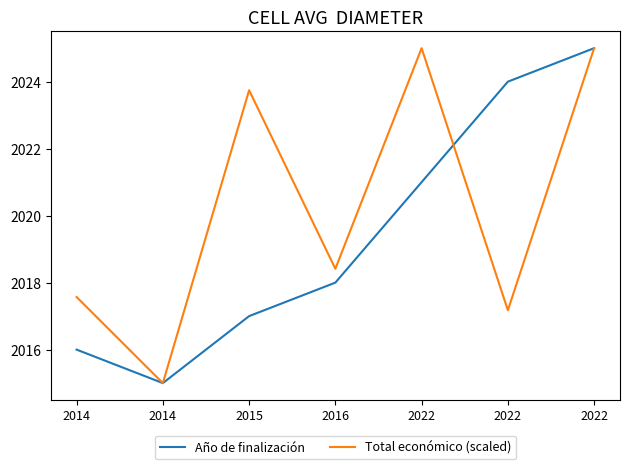

What is the greatest value displayed?

2025.0